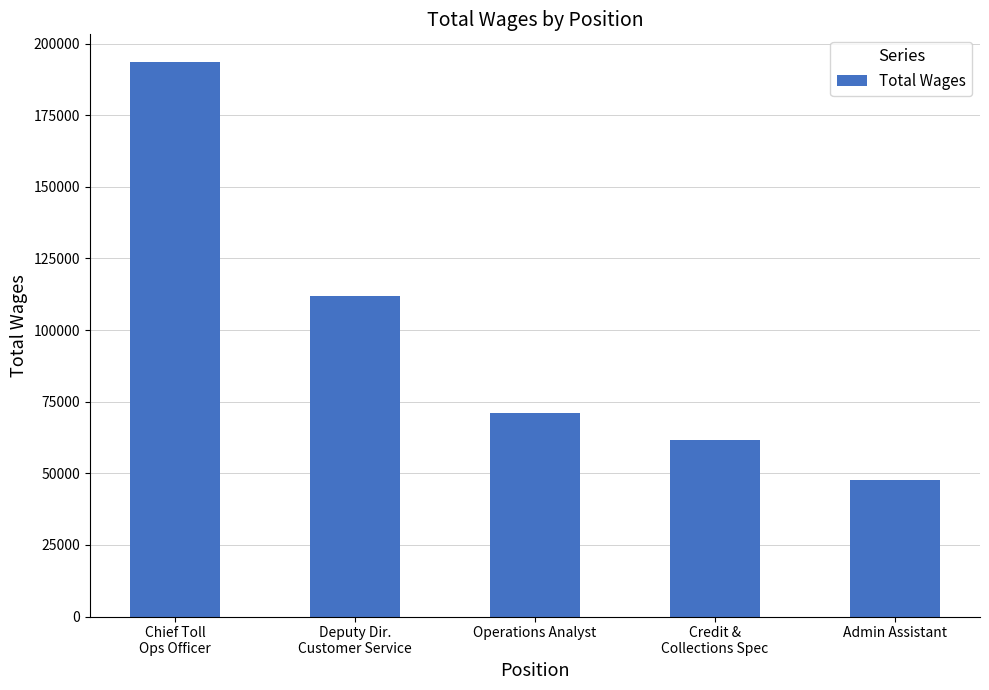

Reading left to right, what are all the values shown in this chart?

Chief Toll
Ops Officer=193548	Deputy Dir.
Customer Service=111805	Operations Analyst=71071	Credit &
Collections Spec=61723	Admin Assistant=47521